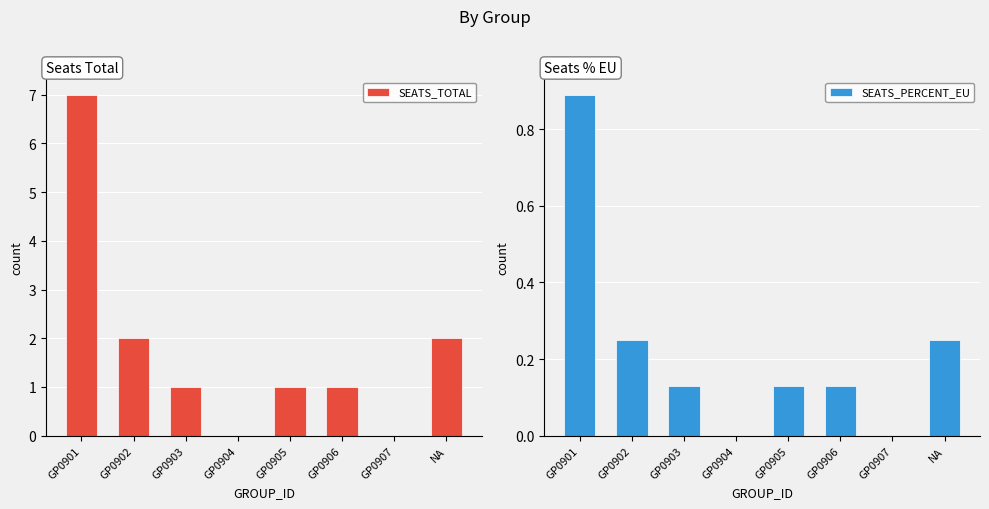

Which series has the largest range (max minus min)?

SEATS_TOTAL